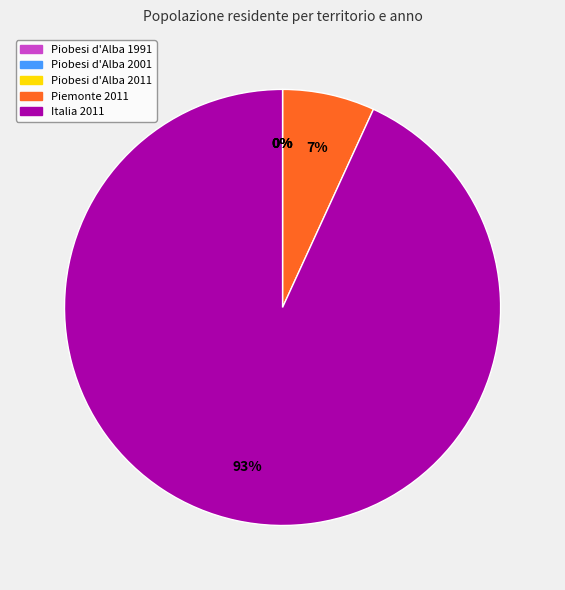

Which category has the biggest portion of the pie?

Italia 2011